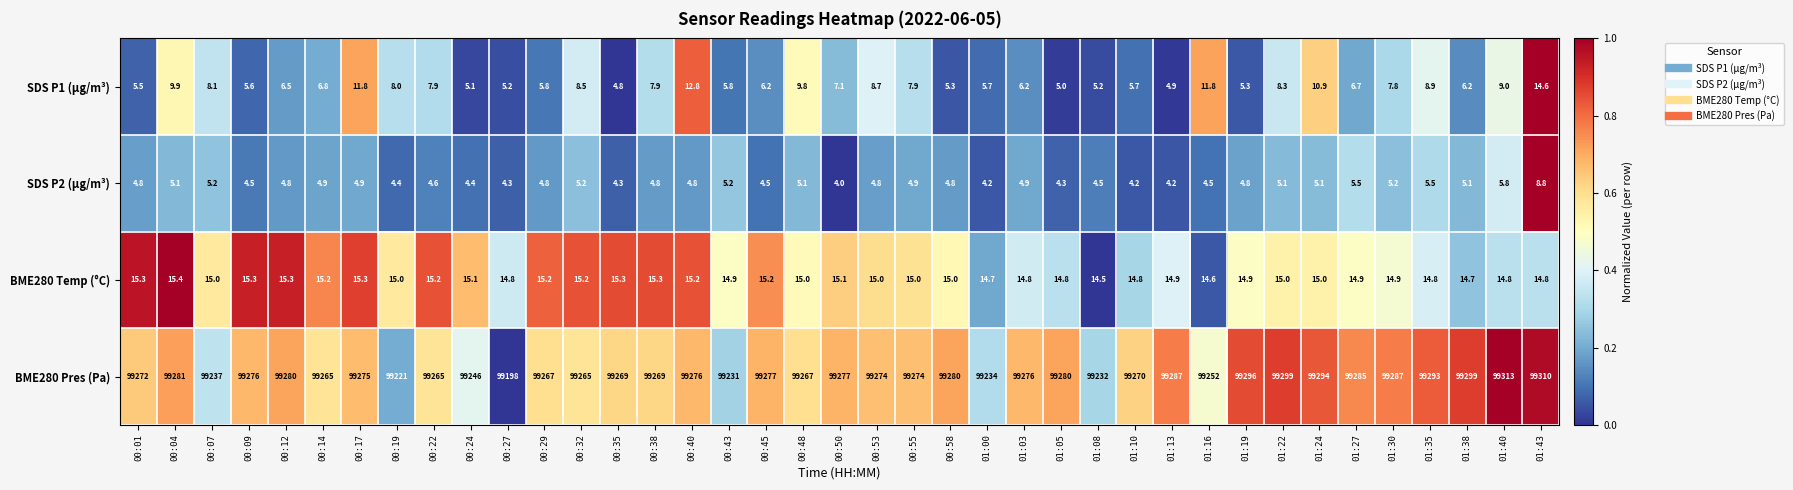

What is the difference between the highest and lowest values at 00:40?

99271.2